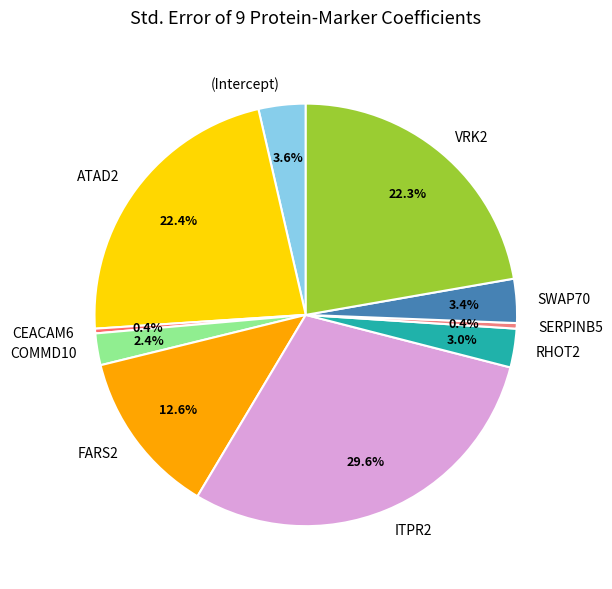

Which has a higher value, (Intercept) or SERPINB5?

(Intercept)